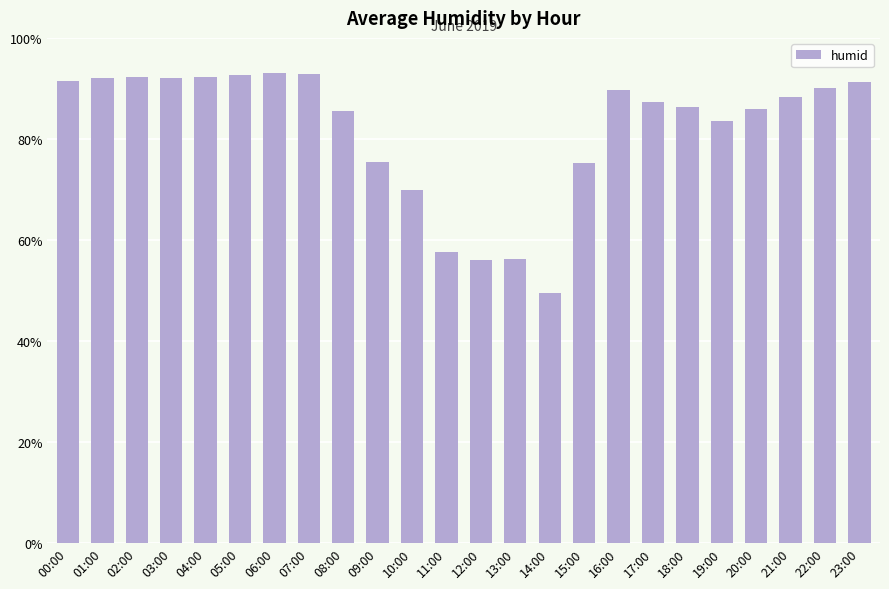

Between 19:00 and 15:00, which is larger?

19:00